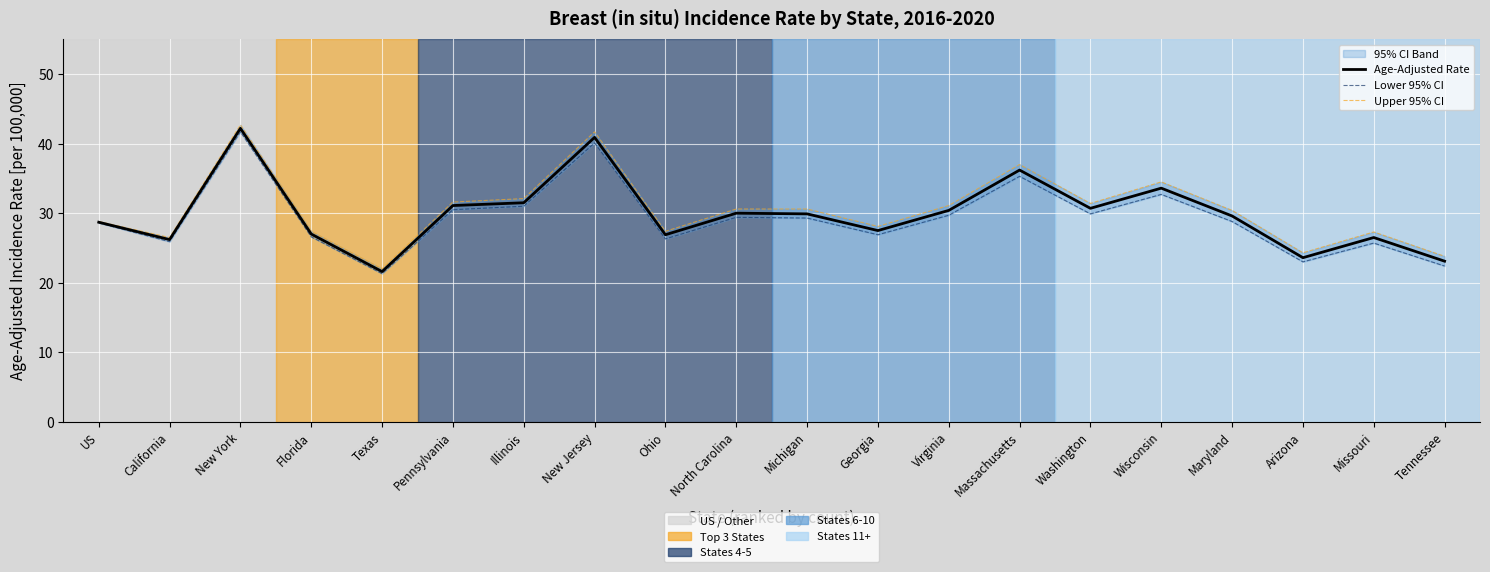

Which has a higher value, Missouri or US?

US